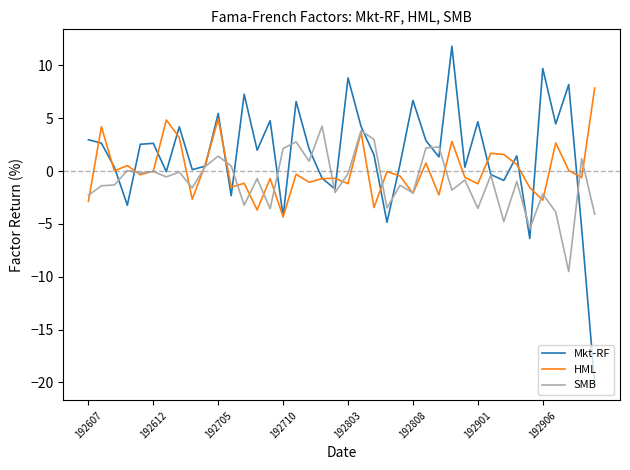

List the series in order of their peak value, lowest first.

SMB, HML, Mkt-RF